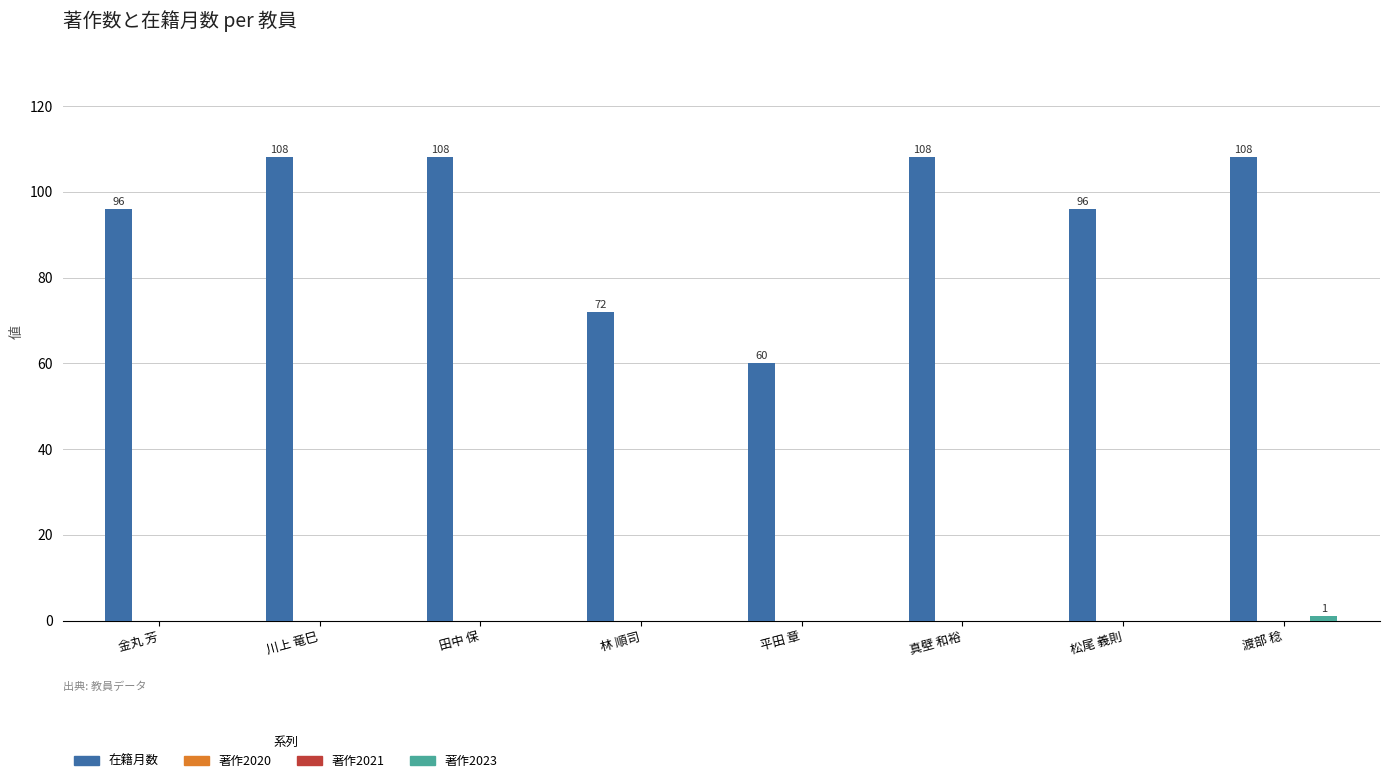

At which label is 在籍月数 closest to 84?

金丸 芳